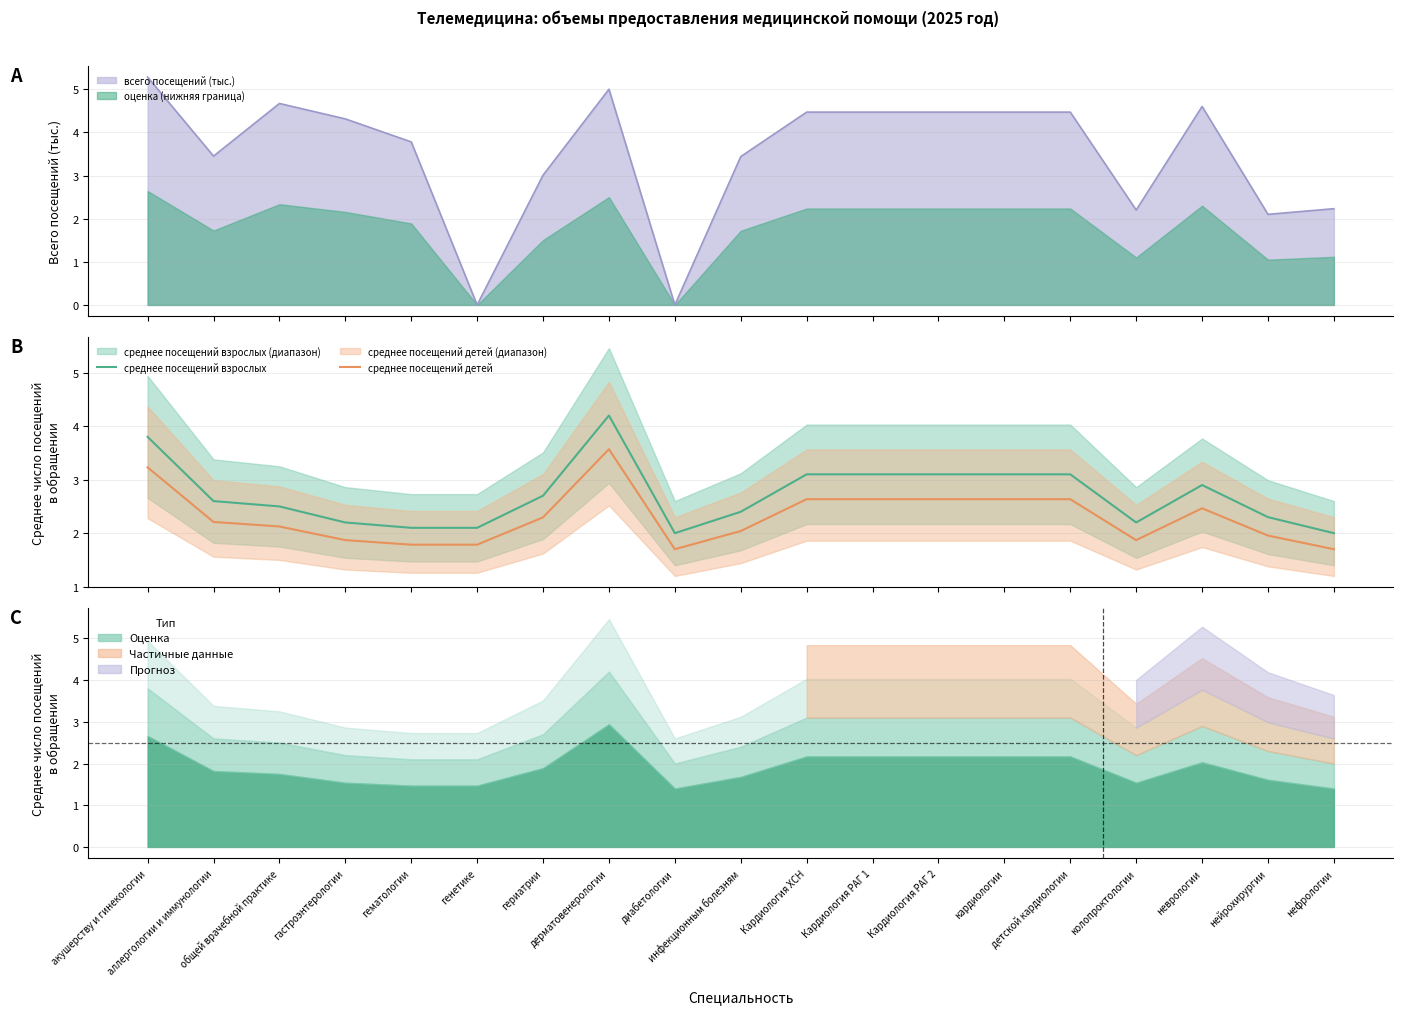

Is the value of среднее посещений детей at кардиологии greater than the value of среднее посещений взрослых at общей врачебной практике?

Yes